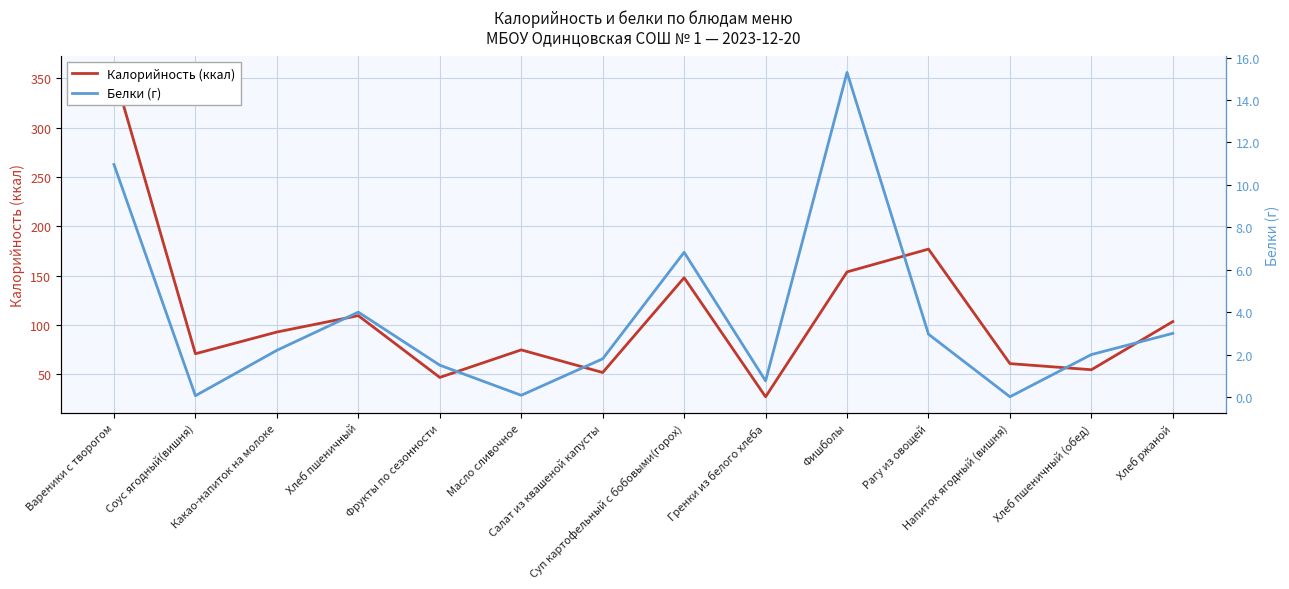

Where is Калорийность (ккал) nearest to the value 191?

Рагу из овощей